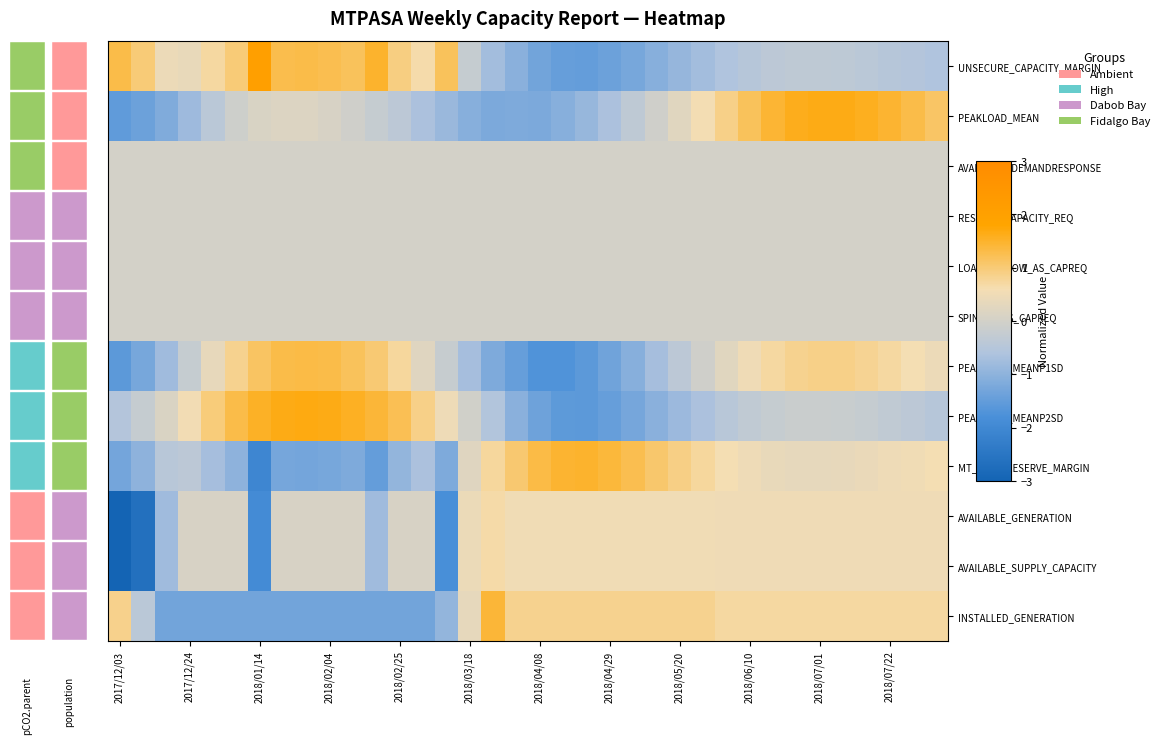

At how many categories does at least one series exceed -2?

36